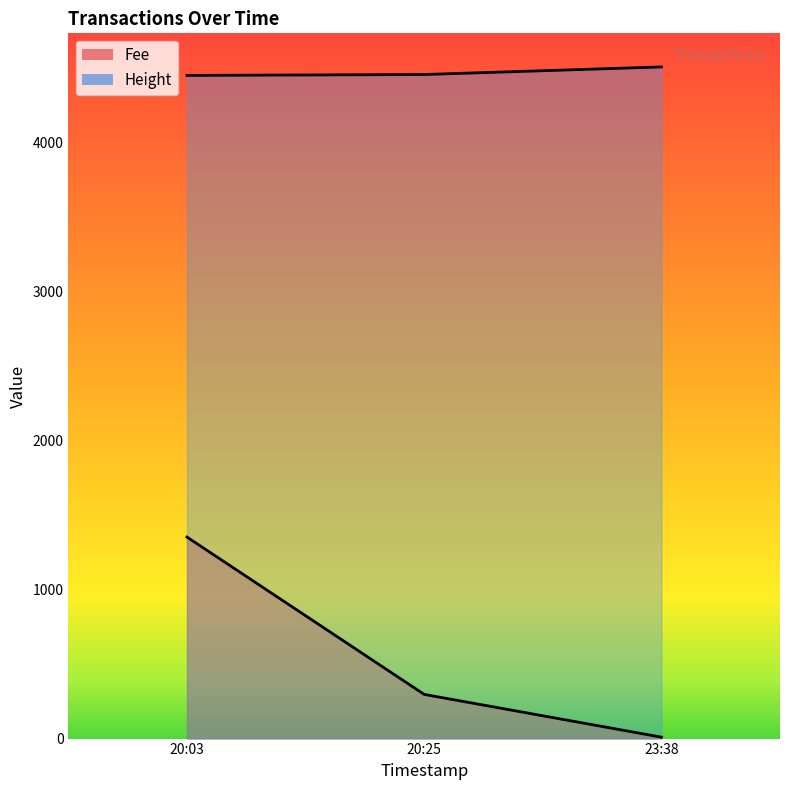

What is the sum of all Height values?

13416.0